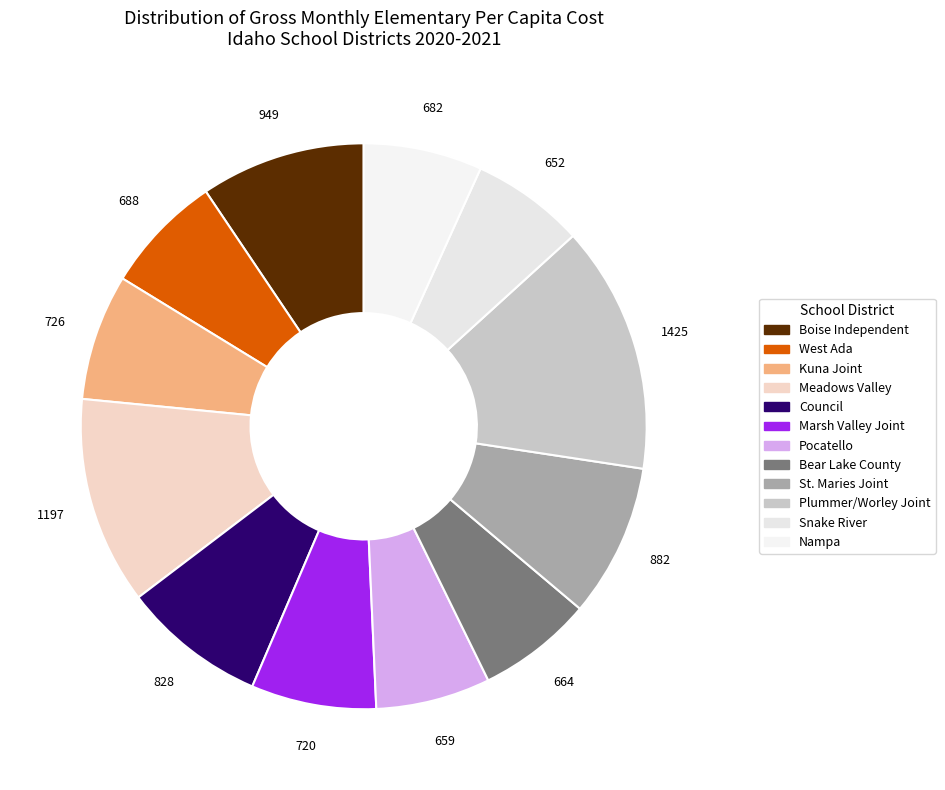

How many segments does this pie chart have?

12